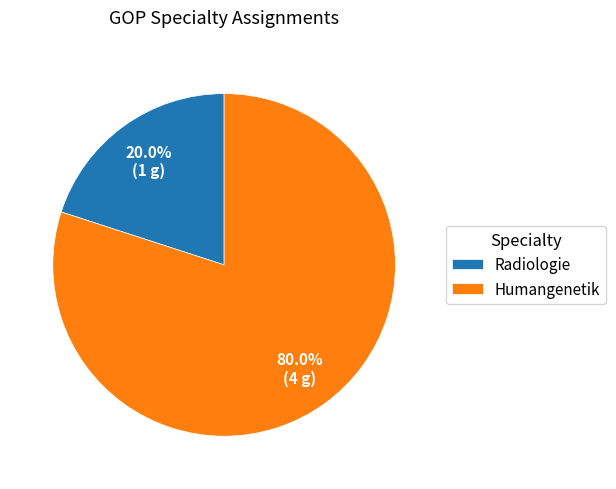

Is the sum of Humangenetik and Radiologie greater than half?

Yes